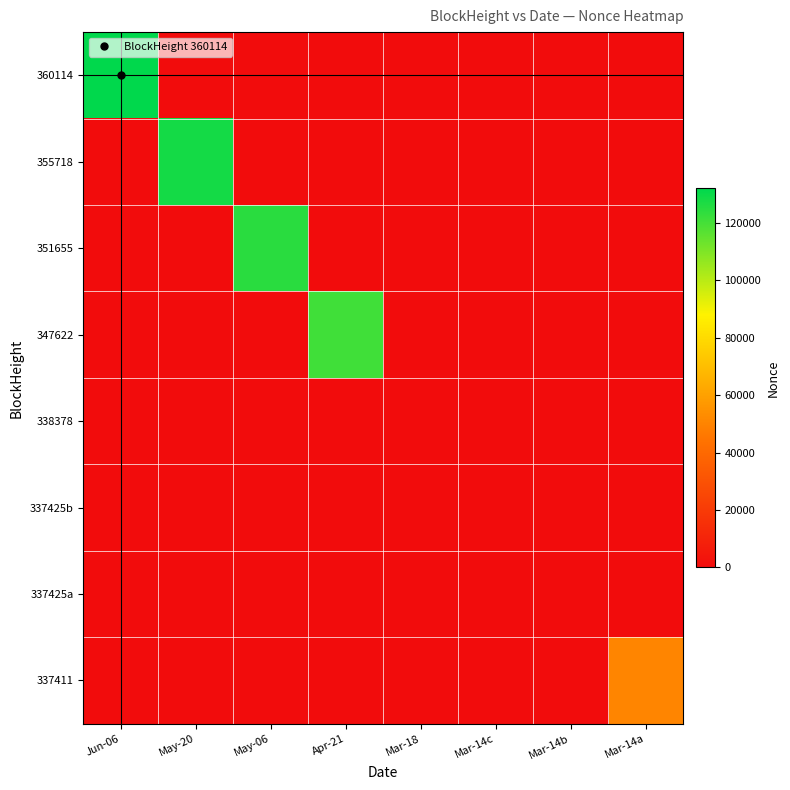

Between Mar-14b and Apr-21, which is larger?

Mar-14b